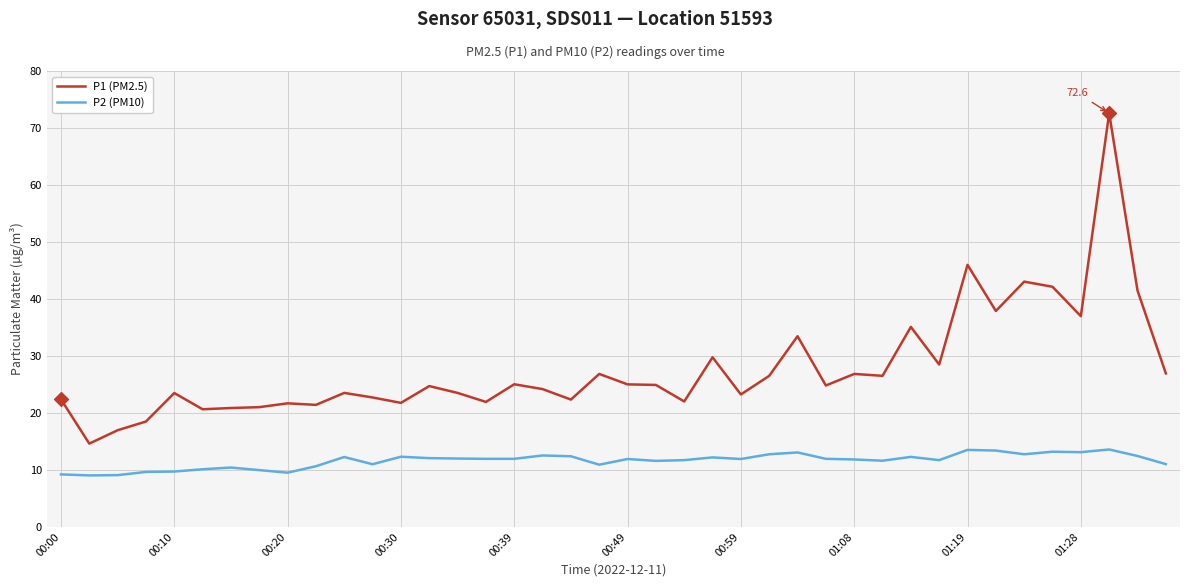

Which series has the largest range (max minus min)?

P1 (PM2.5)